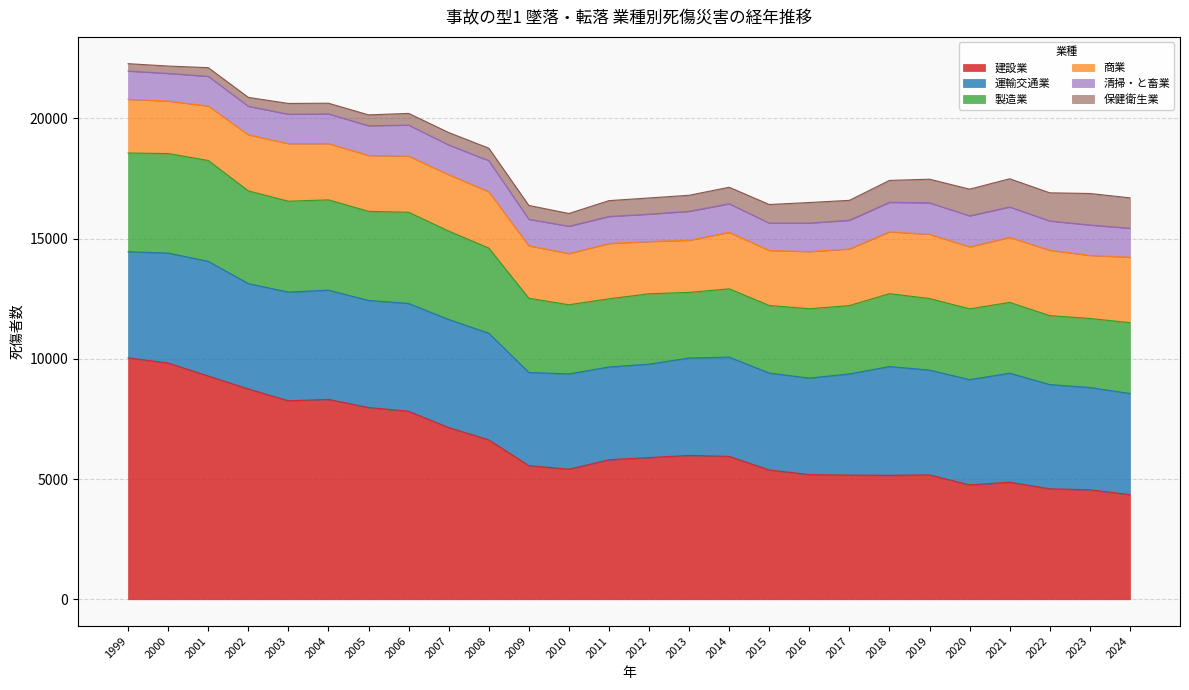

The value of 建設業 at 2020 is 4756. True or false?

True